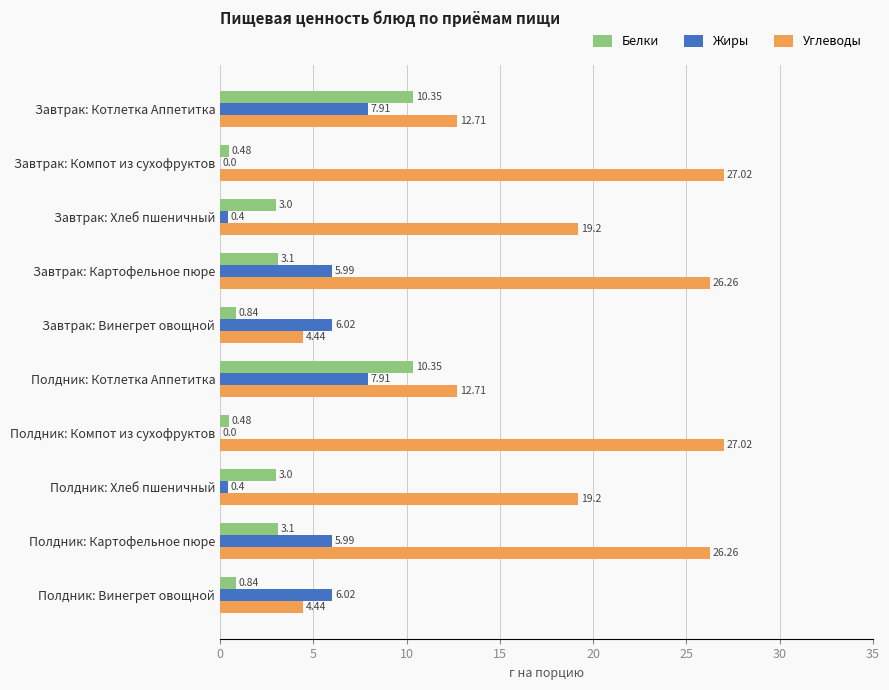

What is the sum of all Белки values?

35.5